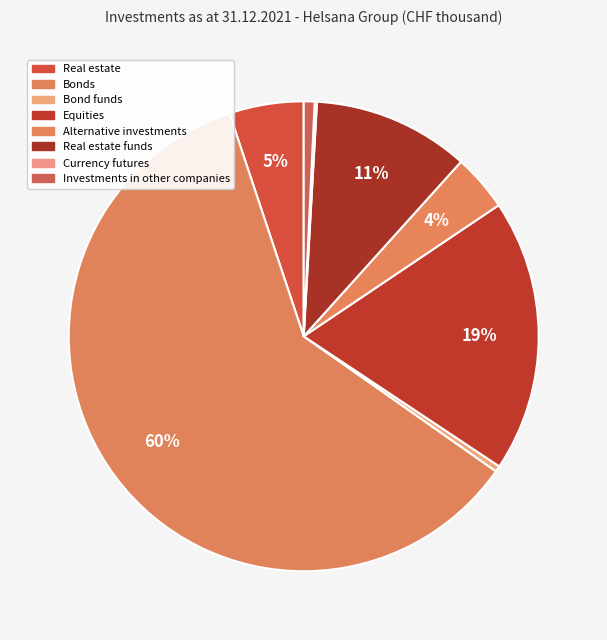

Is it true that Bonds is 51% of the pie?

False